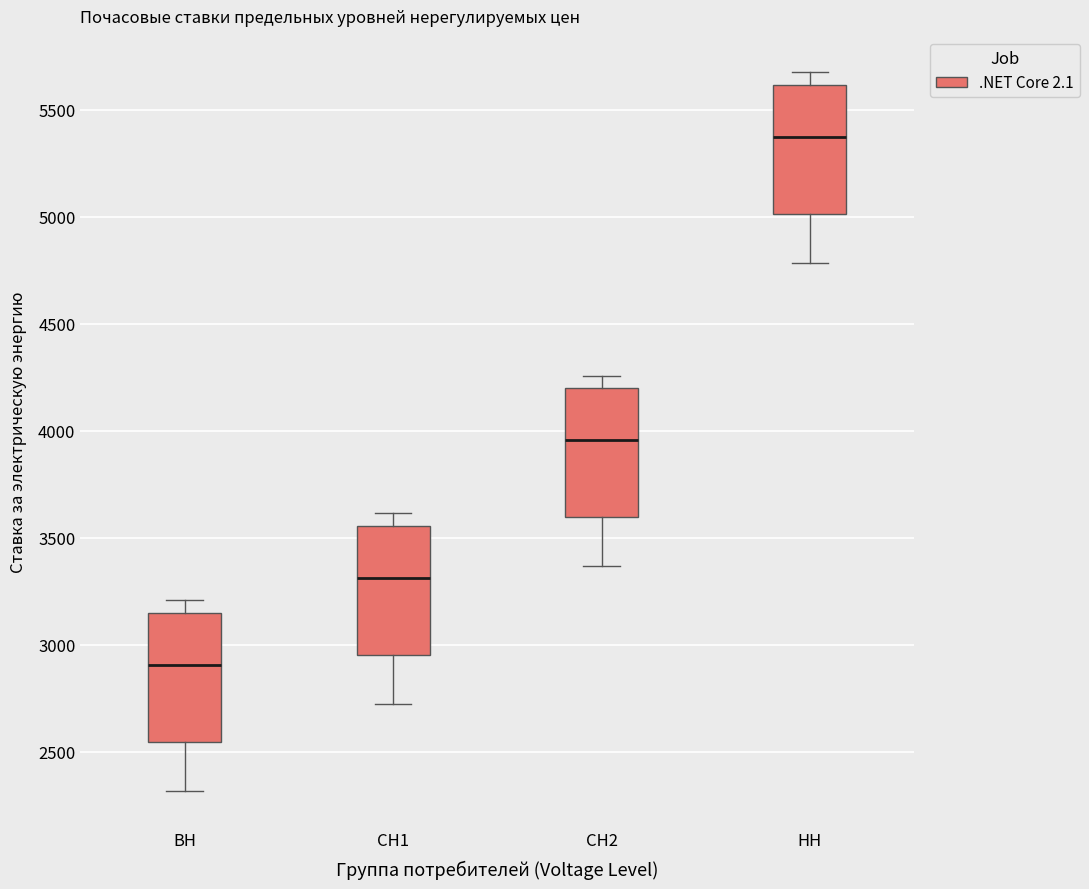

Where does the upper whisker of the box for ВН end on the y-axis? The values are not printed on the chart, so give them approximately, as read against the axis.

3200